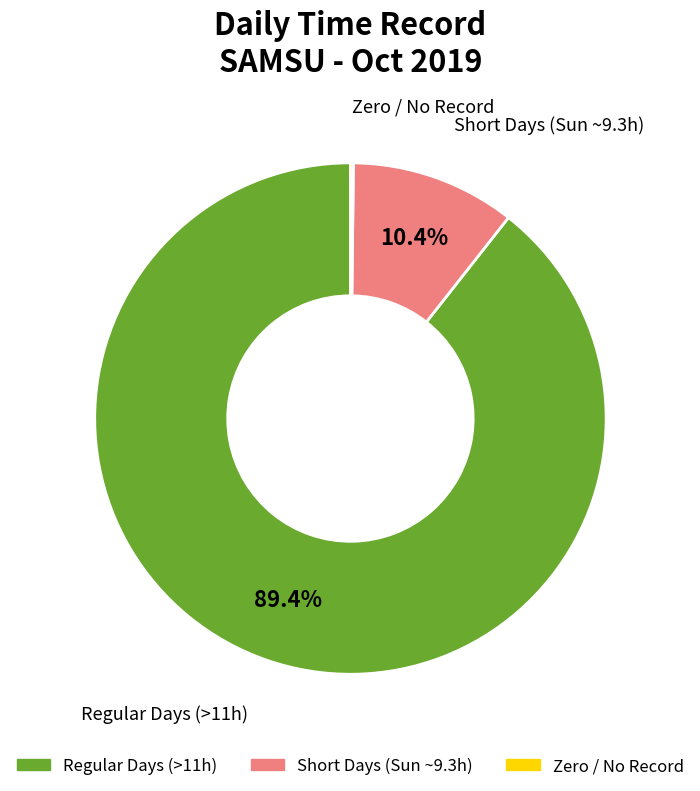

To the nearest percent, what is the difference between the largest and smallest slice percentages?

89%